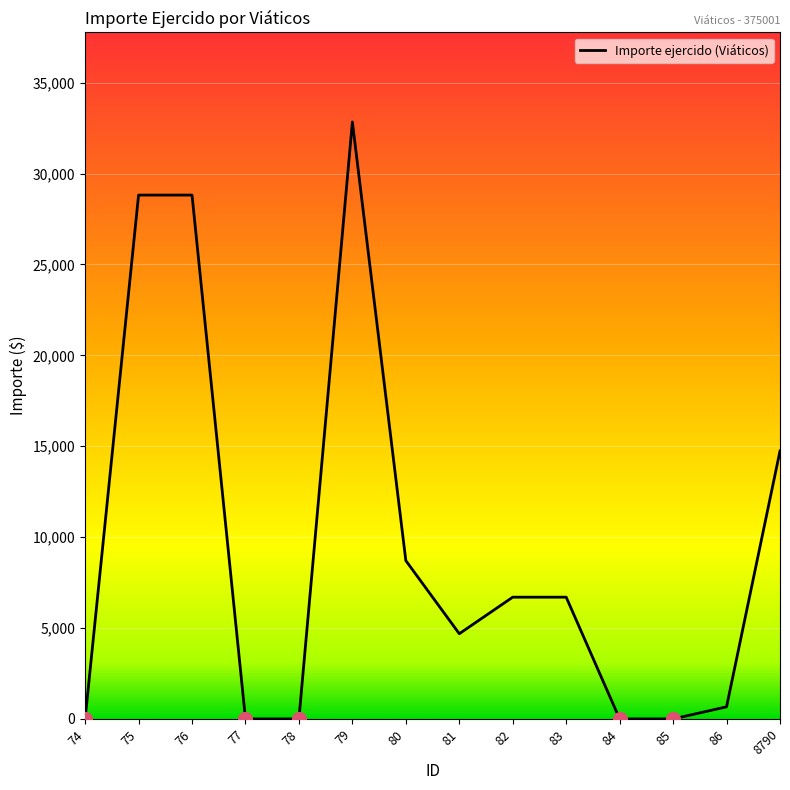

What is the average value?

9476.3